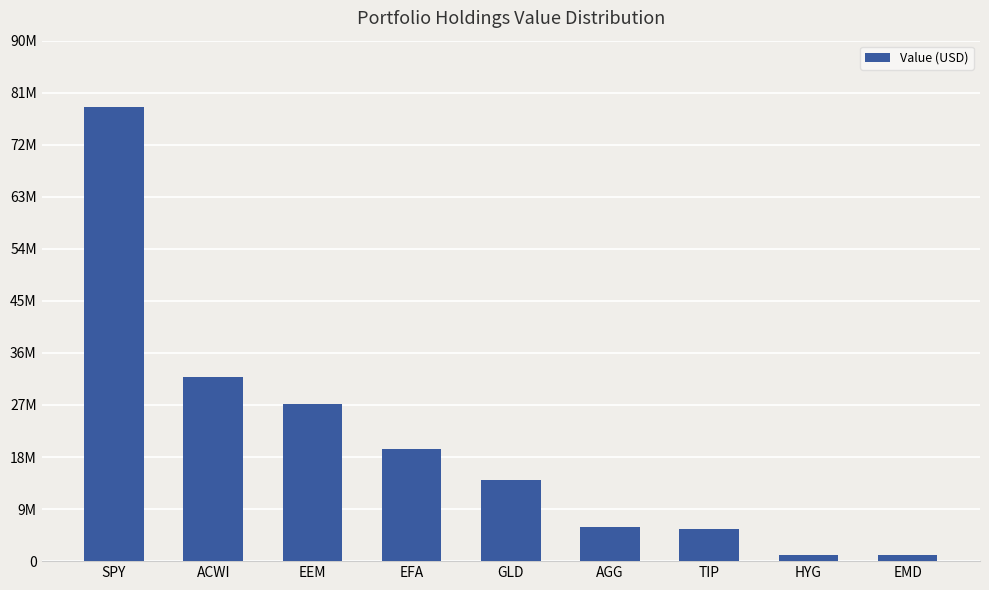

How many data points are less than 13970000?

4